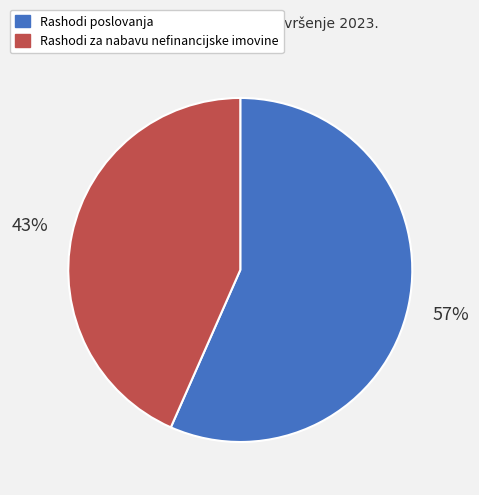

Rank the categories by value from lowest to highest.

Rashodi za nabavu nefinancijske imovine, Rashodi poslovanja